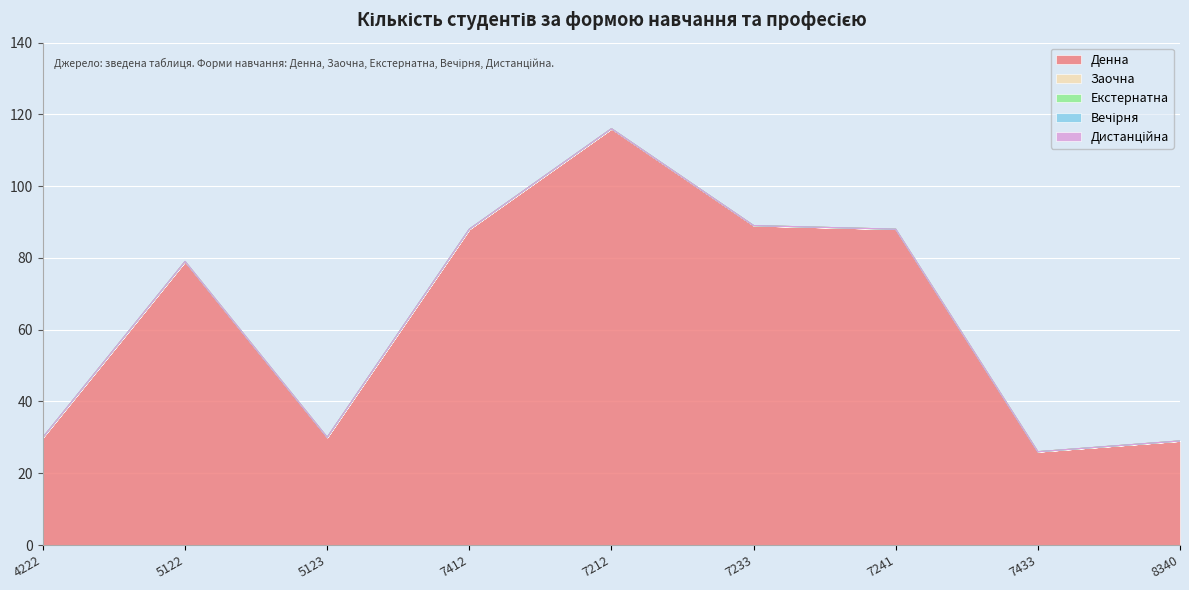

True or false: Денна and Дистанційна intersect in this chart.

False